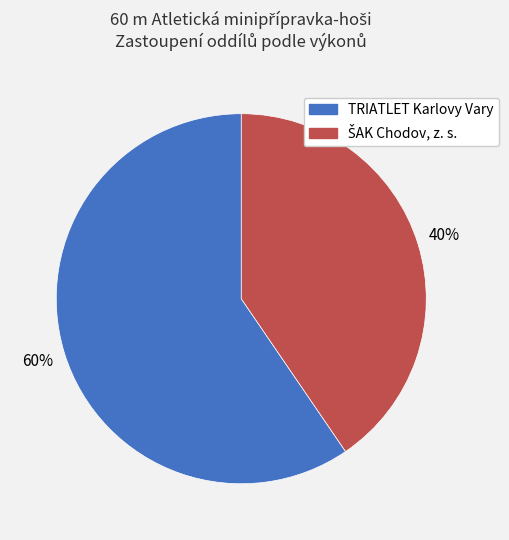

To the nearest percent, what is the average slice percentage?

50%